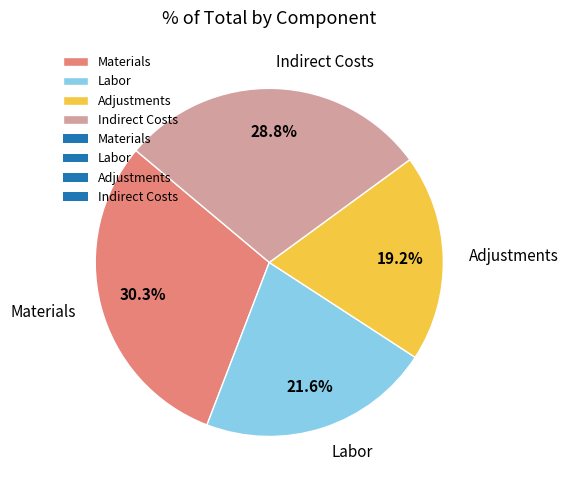

Is Adjustments the majority of the pie?

No